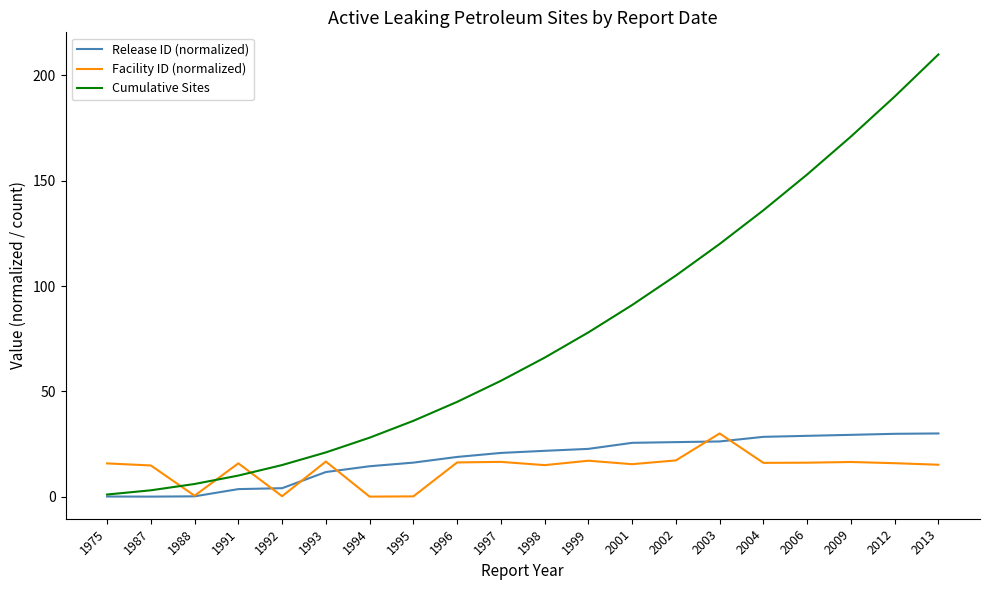

Which series has the largest range (max minus min)?

Cumulative Sites